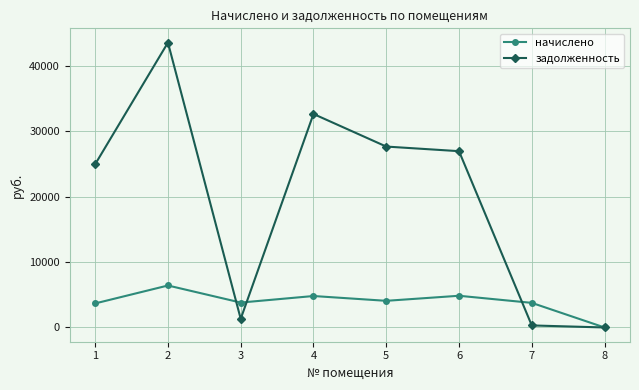

What is the spread (max minus min) of values at 6?

22084.8